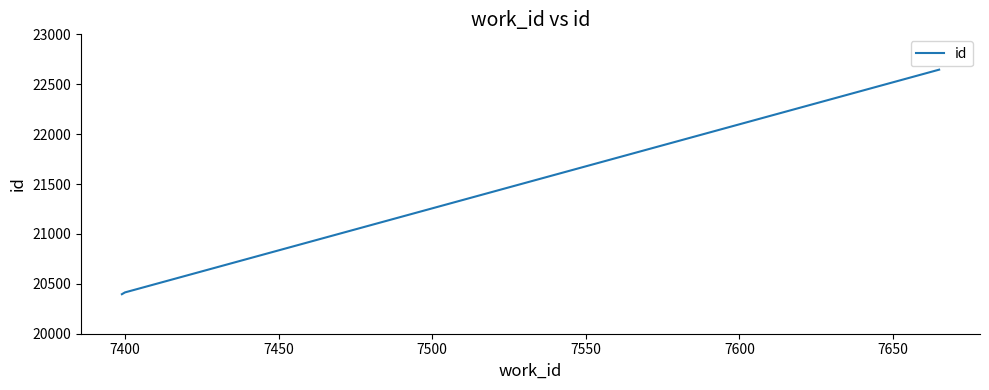

What is the average value?

21152